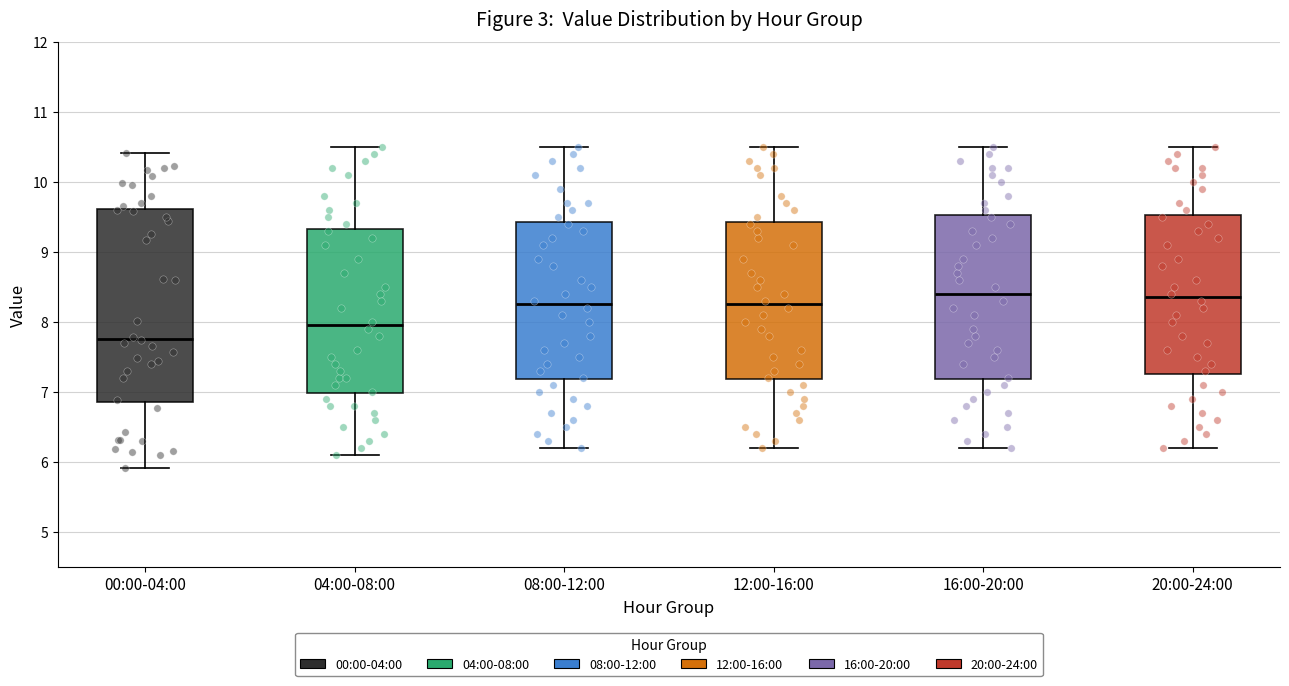

Comparing the boxes themselves (not the whiskers), which one is the tallest?

00:00-04:00